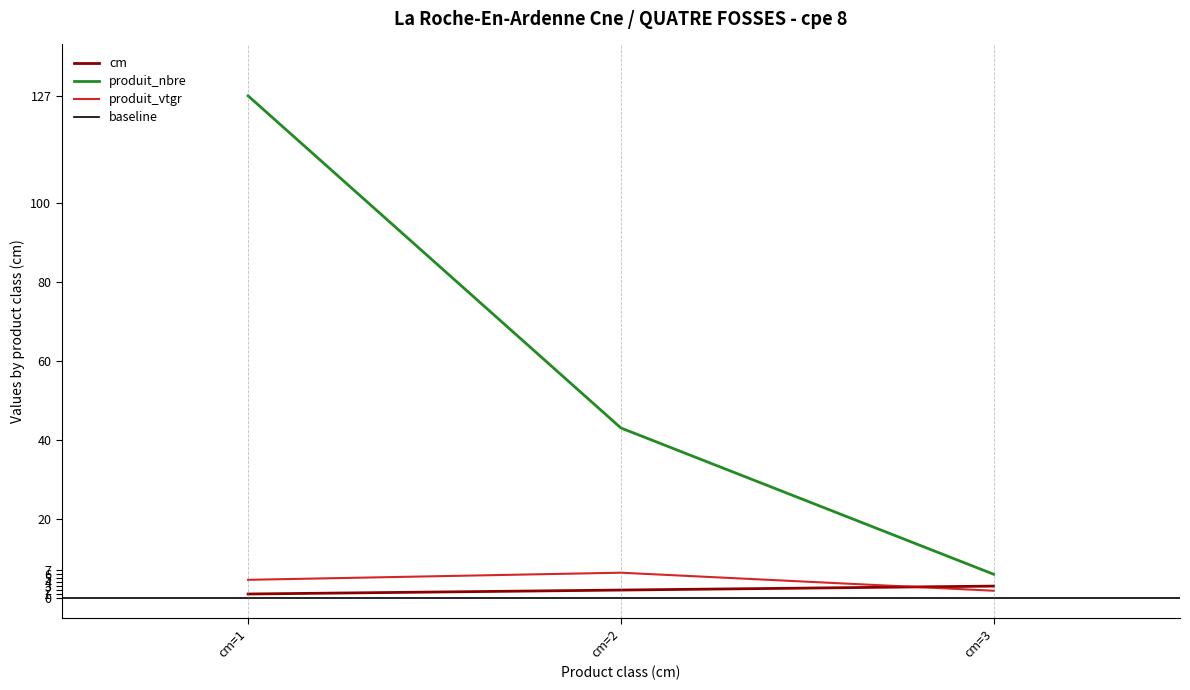

What is the value of the produit_vtgr point at the 3rd from the left?

1.8